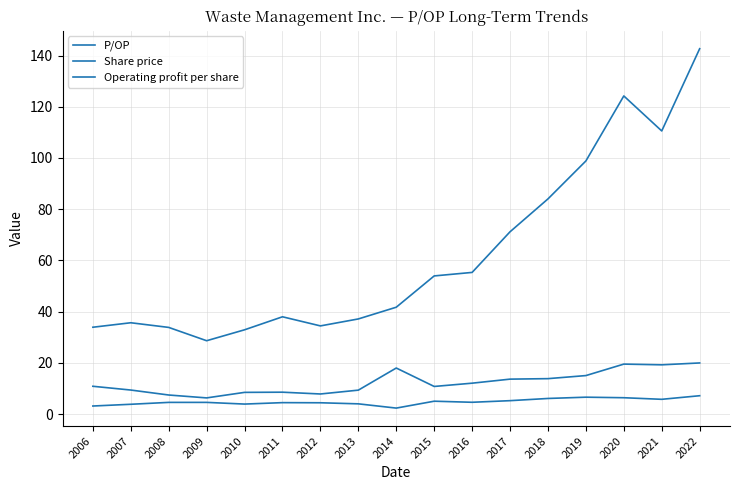

List the labels in order of Share price value, largest first.

2022, 2020, 2021, 2019, 2018, 2017, 2016, 2015, 2014, 2011, 2013, 2007, 2012, 2006, 2008, 2010, 2009